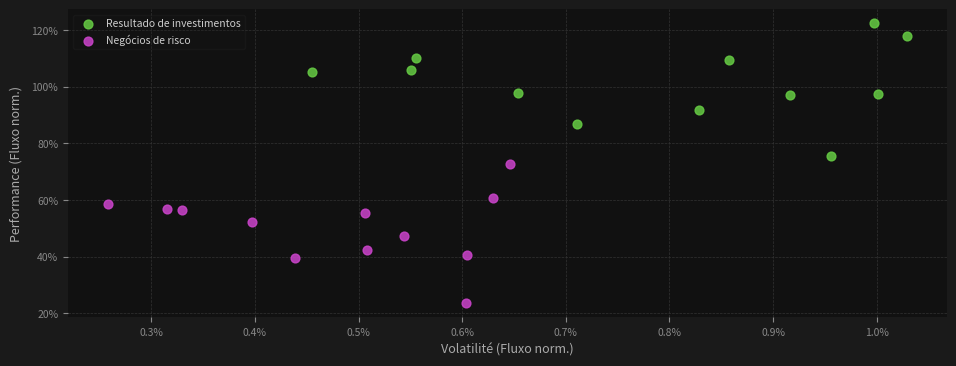

What are all the series names shown in the legend?

Resultado de investimentos, Negócios de risco